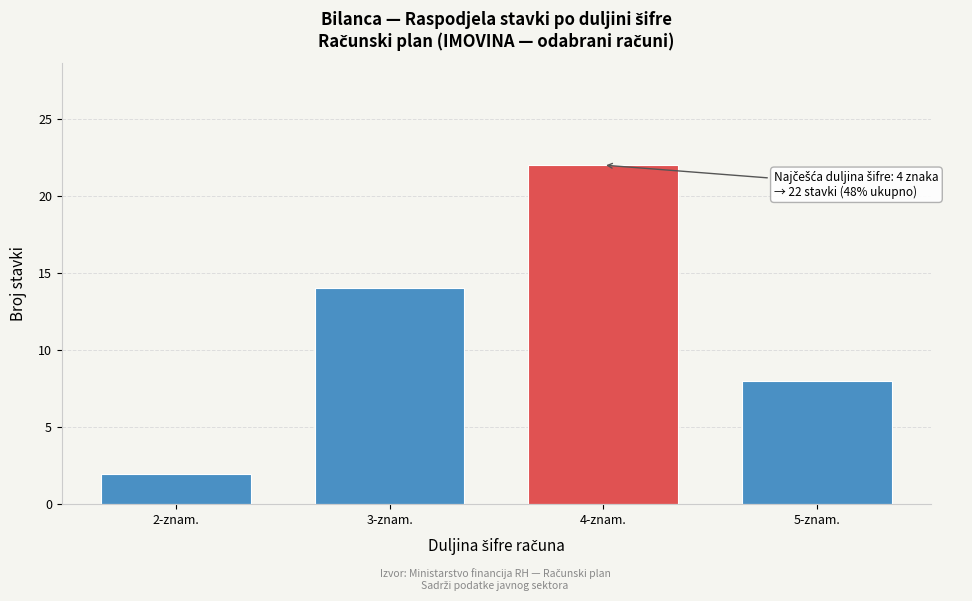

Reading left to right, extract all data points from this chart.

2	14	22	8